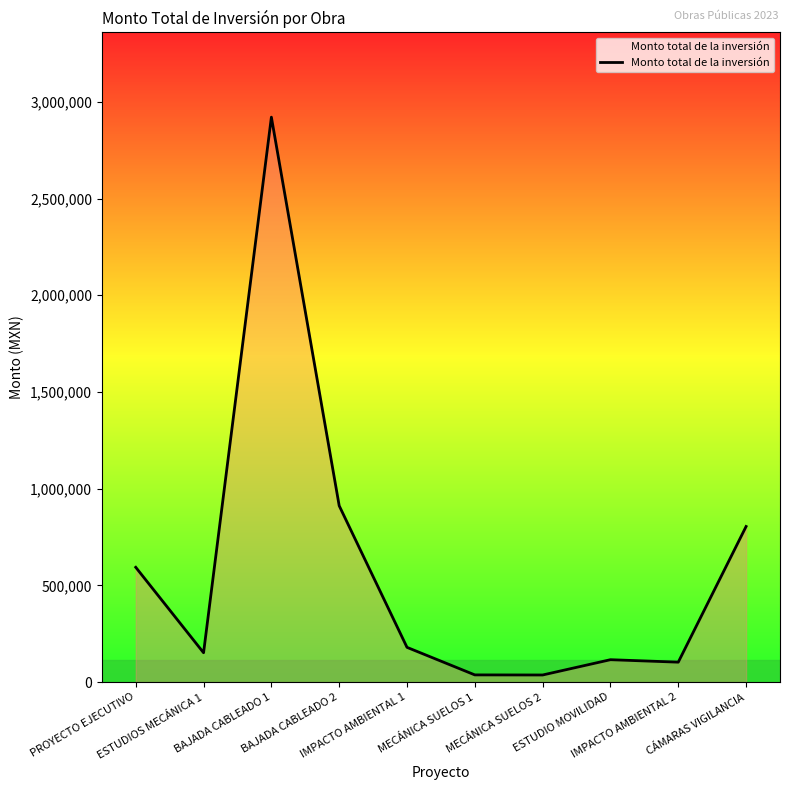

Where is the data nearest to the value 1478869?

BAJADA CABLEADO 2